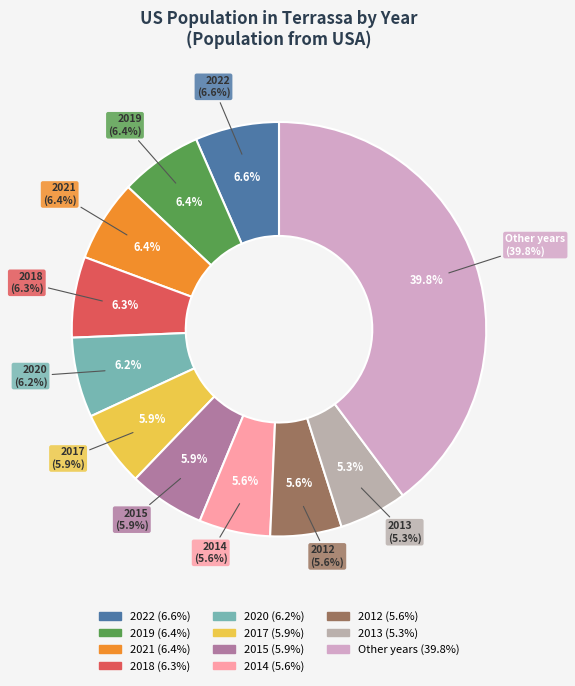

Combined, what portion of the pie is 2017 and 2011?

10.9%